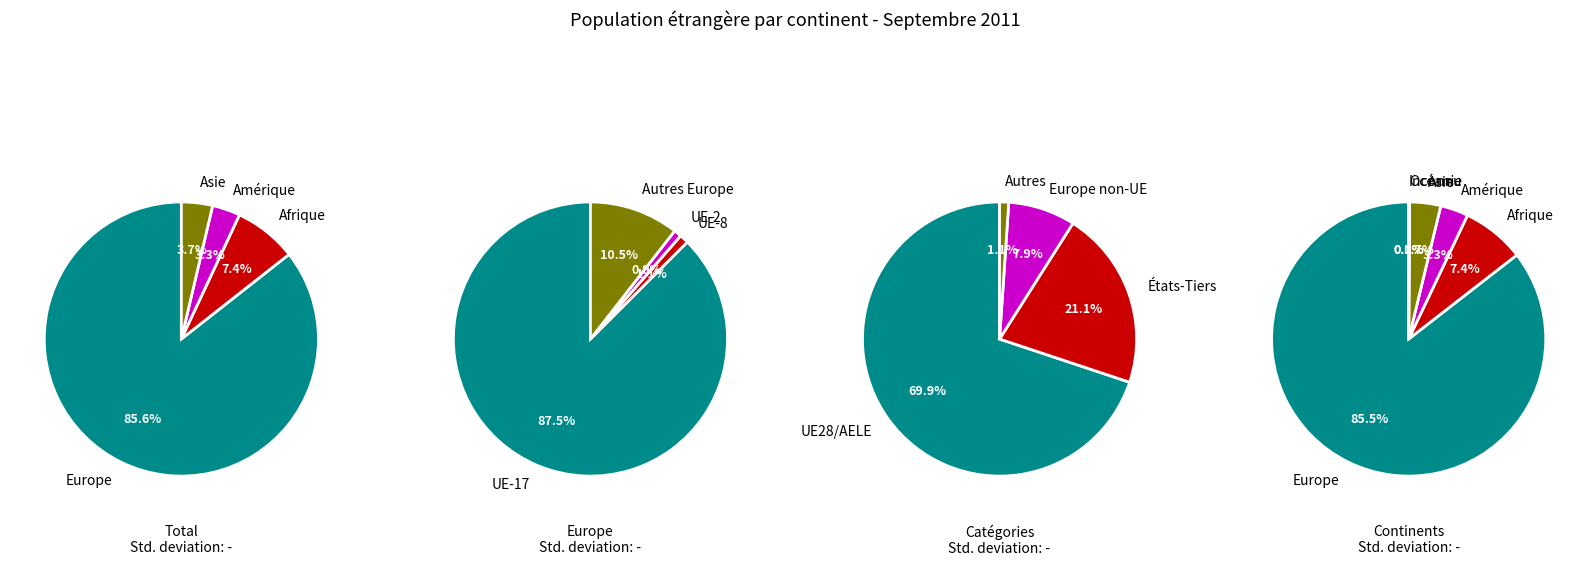

True or false: Provenance inconnu accounts for 13% of the total.

False